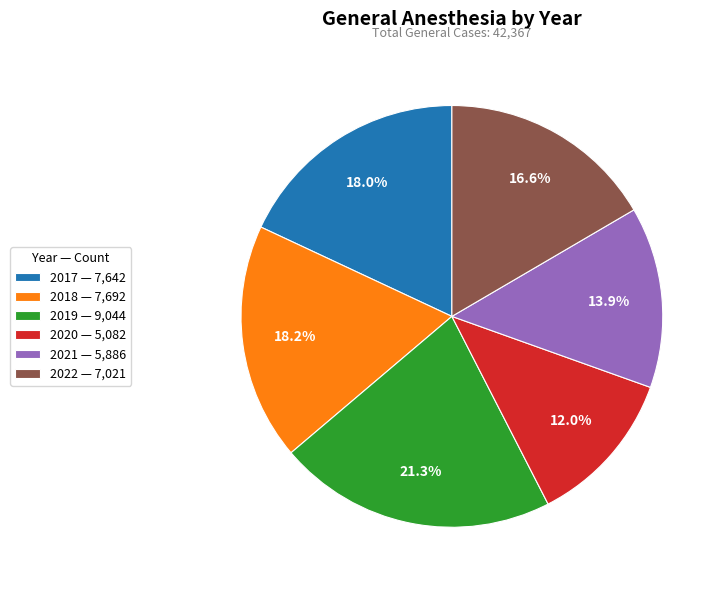

What percentage is the 2021 slice, to the nearest percent?

14%